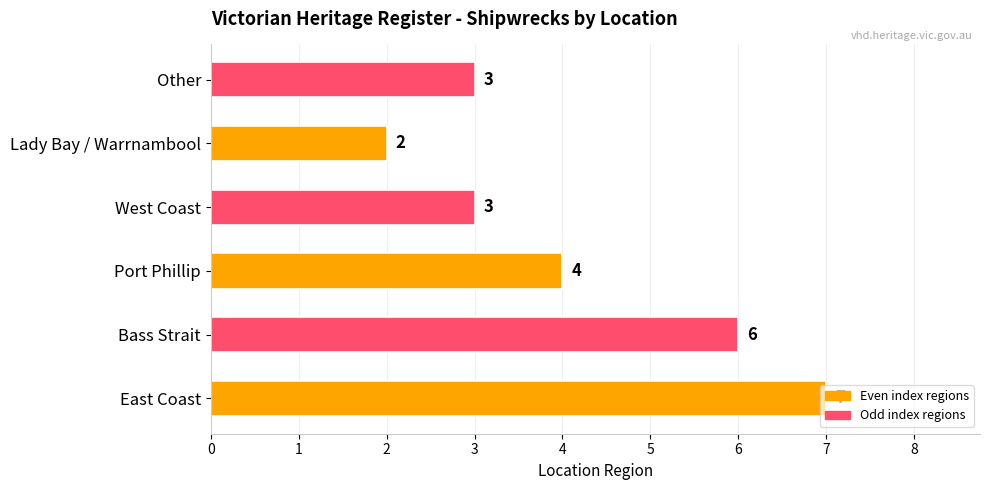

What is the greatest value displayed?

7